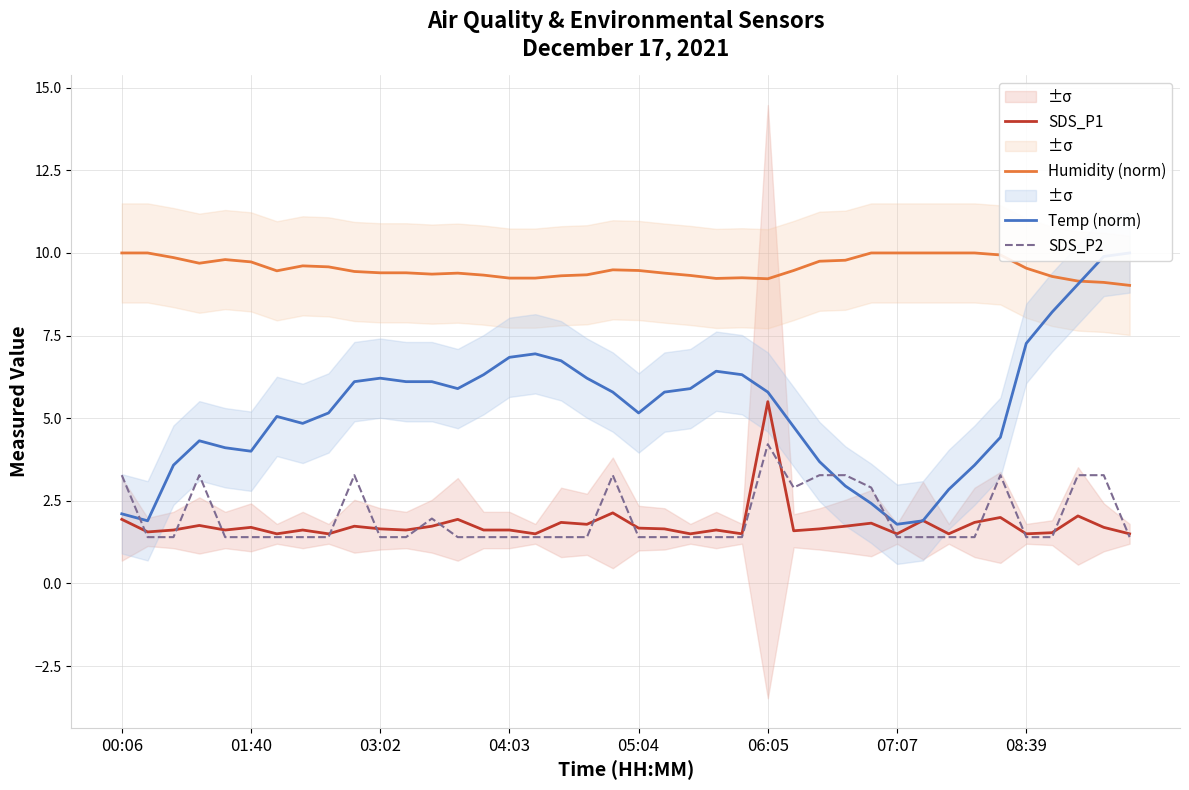

Is it true that SDS_P2 equals 0.6 at 07:07?

False